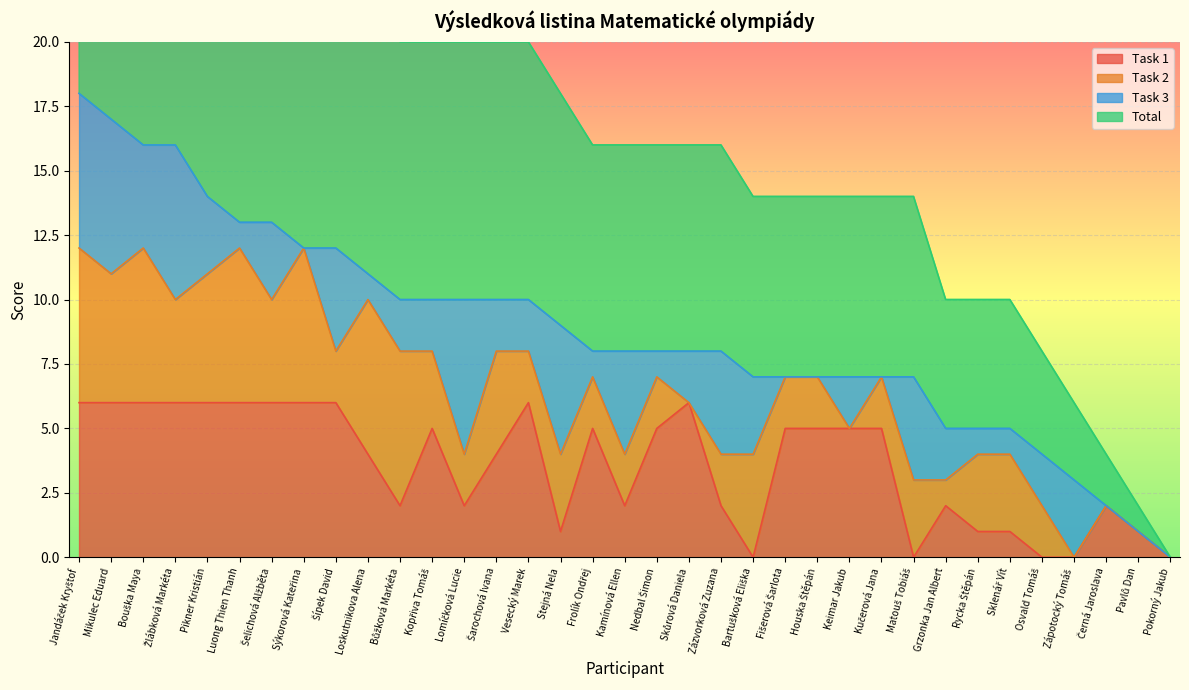

What is the maximum value for Task 1?

6